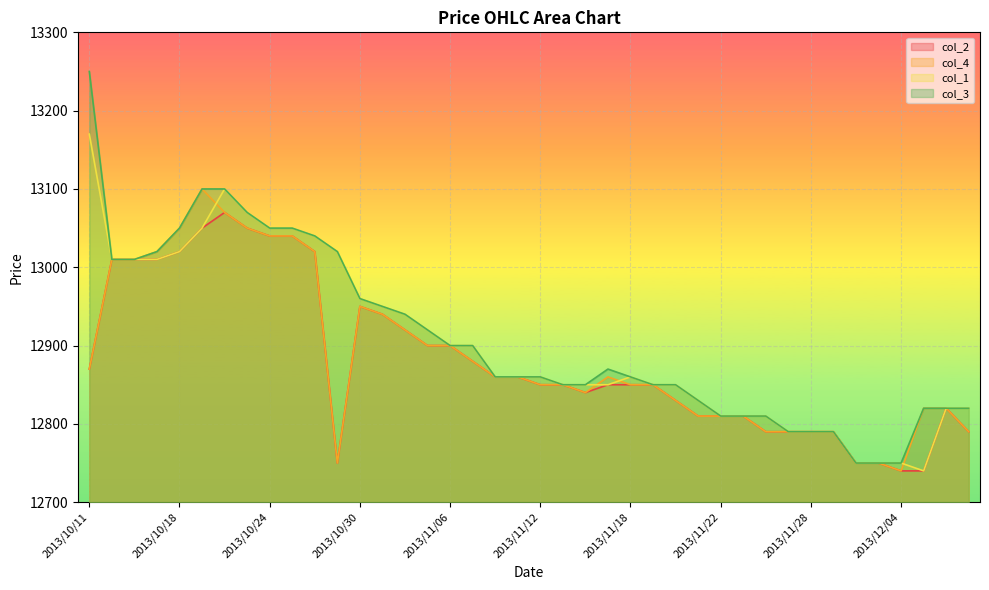

True or false: col_1 and col_3 cross at least once.

False